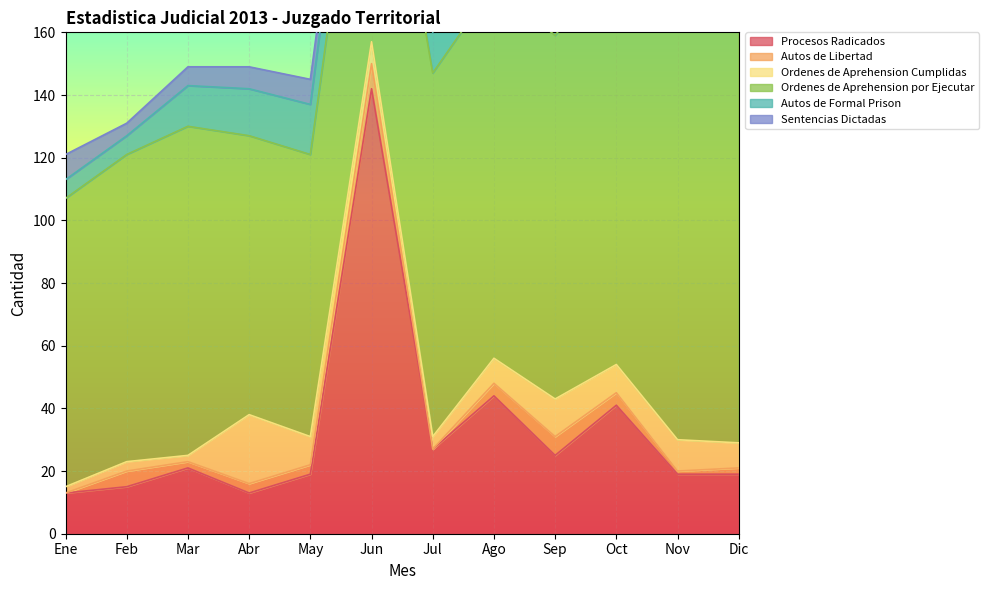

What position from the left is Nov?

11